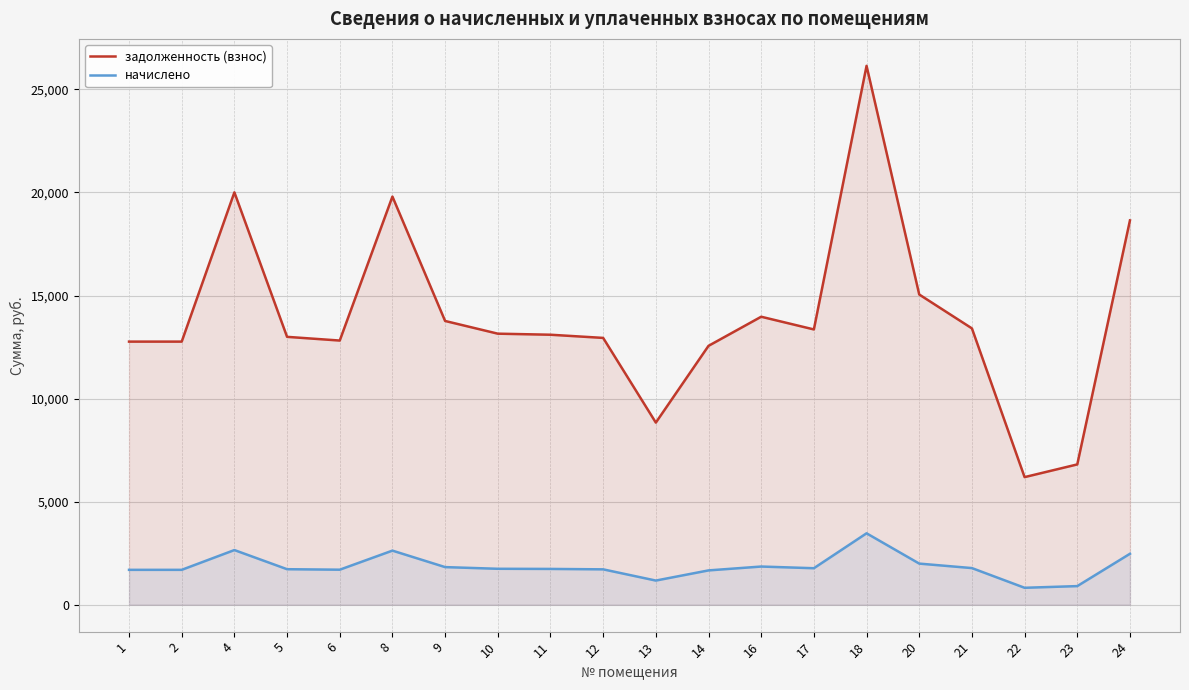

True or false: начислено has a value of 3125.4 at 16.

False